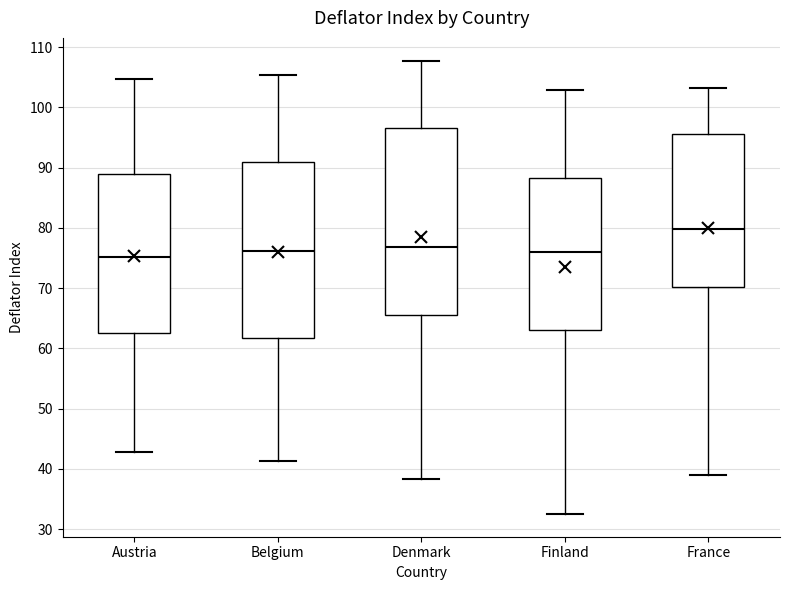

Where does the lower whisker of the box for Belgium end on the y-axis? The values are not printed on the chart, so give them approximately, as read against the axis.

41